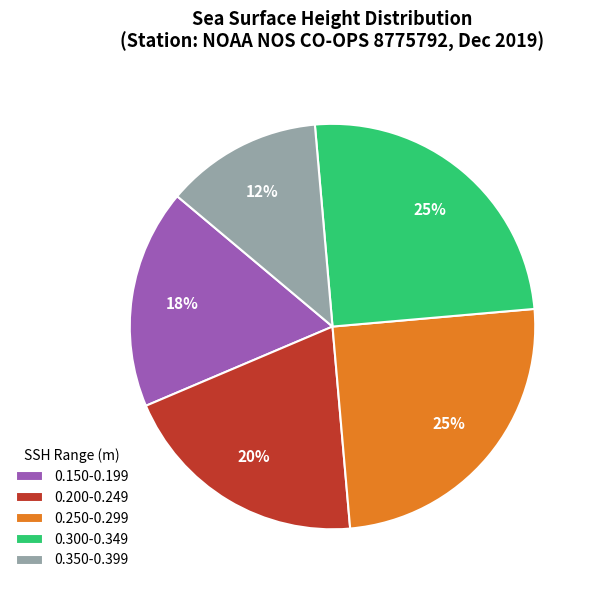

To the nearest percent, what percentage of the pie is 0.350-0.399?

13%